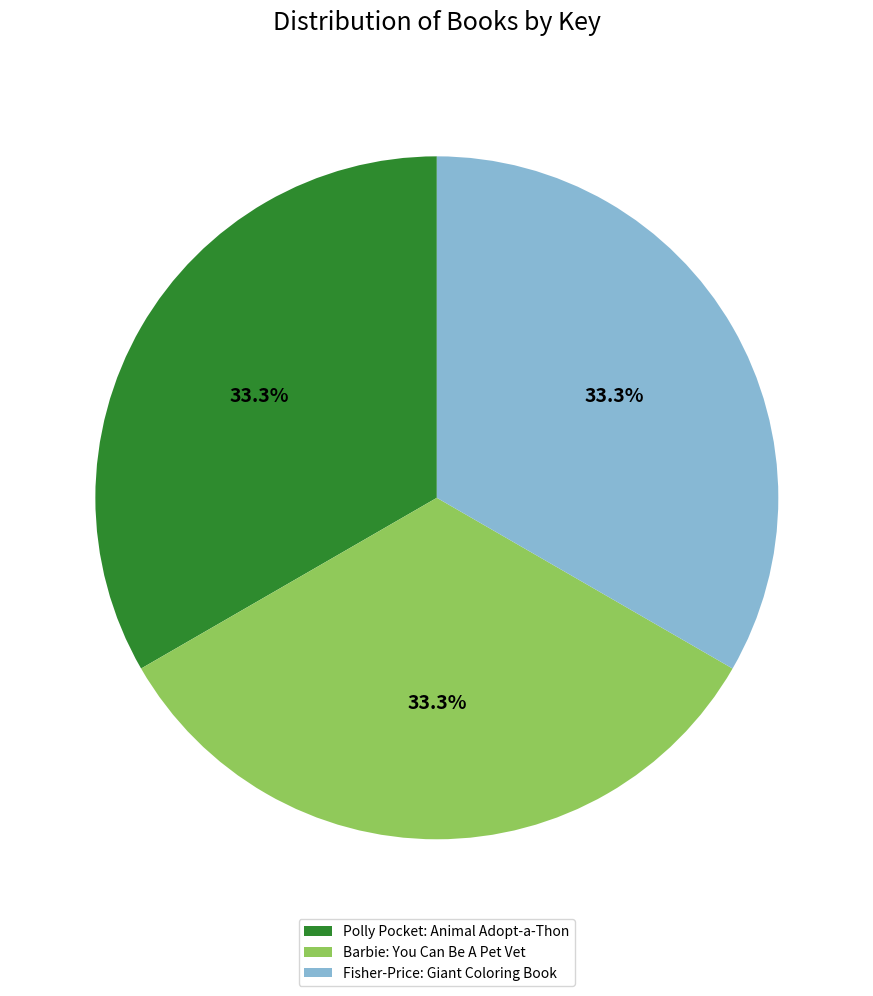

The Fisher-Price: Giant Coloring Book slice represents 43% of the pie. True or false?

False